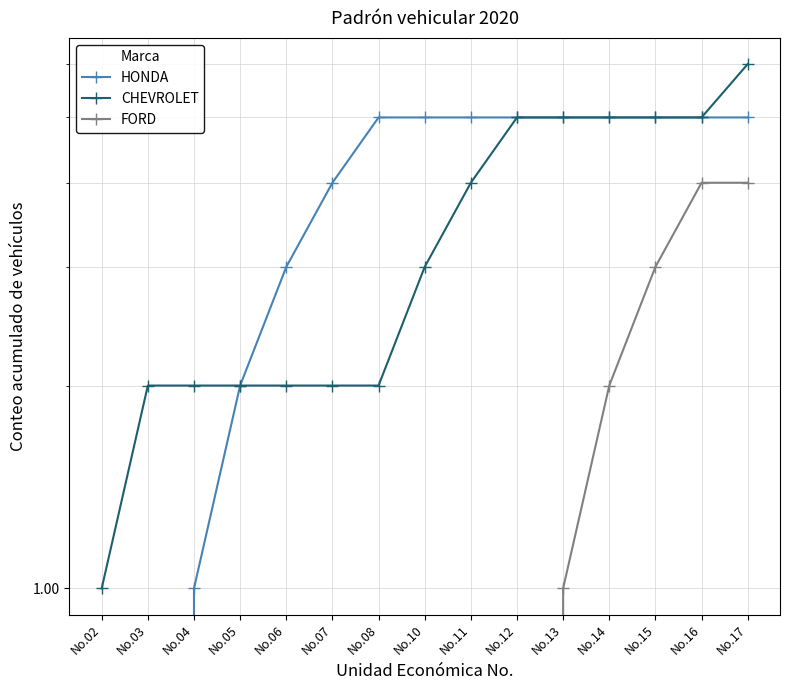

Reading left to right, list all the values displayed in this chart.

HONDA: 0	0	1	2	3	4	5	5	5	5	5	5	5	5	5
CHEVROLET: 1	2	2	2	2	2	2	3	4	5	5	5	5	5	6
FORD: 0	0	0	0	0	0	0	0	0	0	1	2	3	4	4